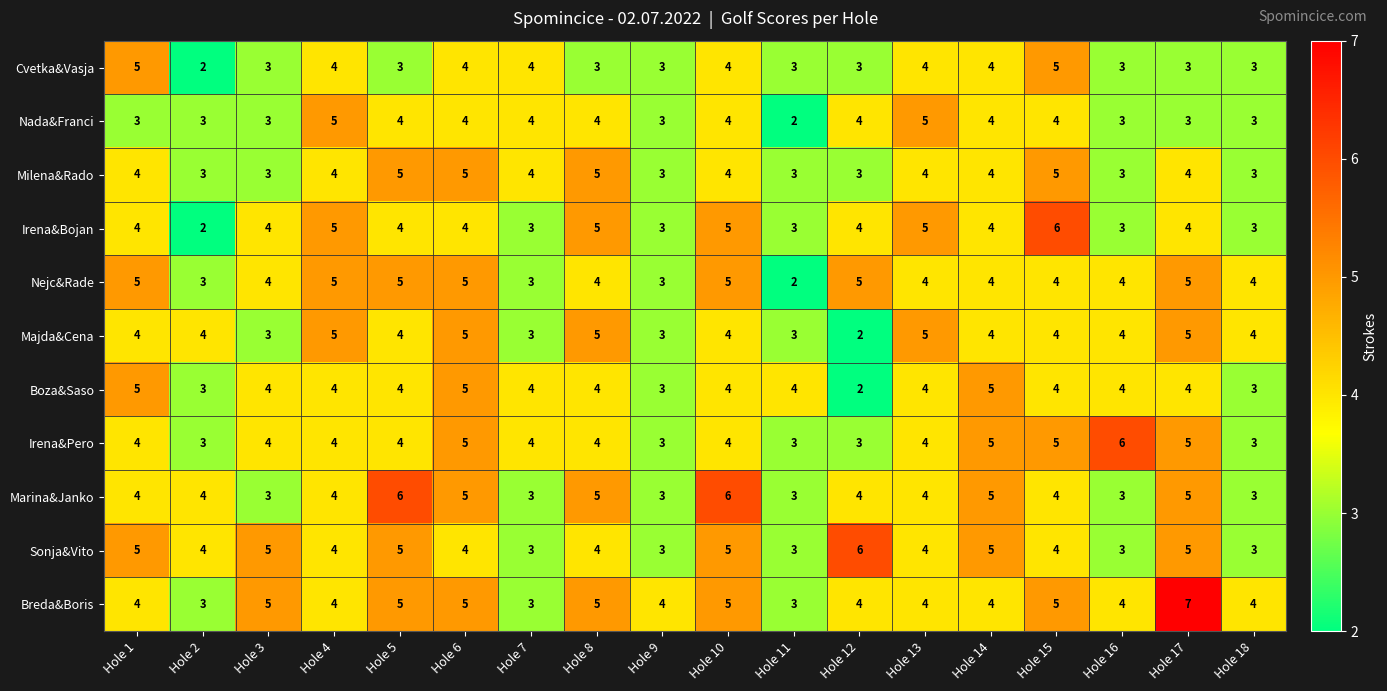

True or false: Nejc&Rade has a value of 2 at Hole 11.

True